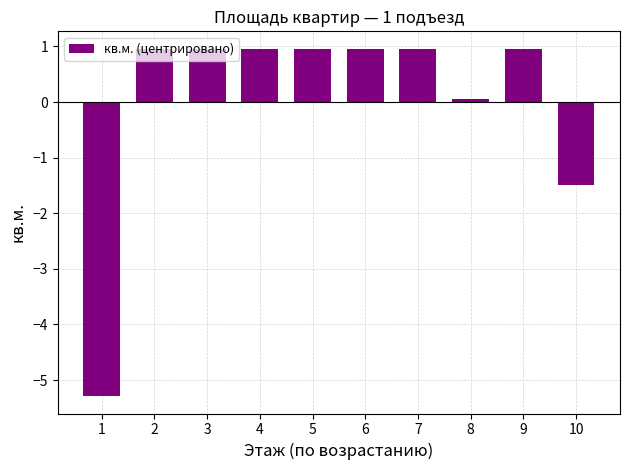

Are the bars horizontal?

No